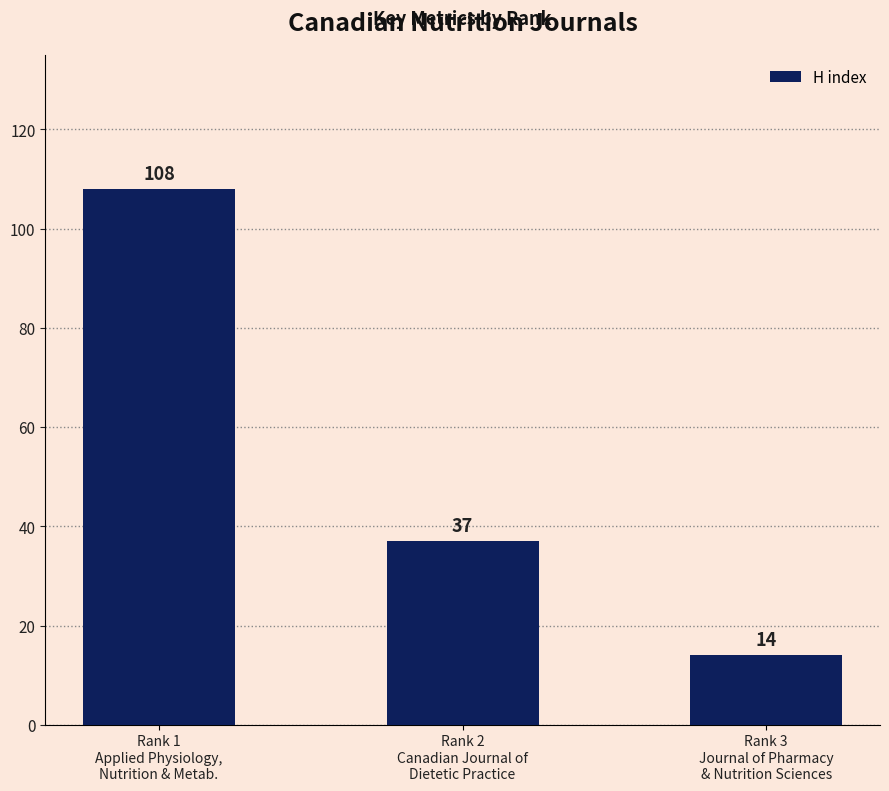

How many categories are shown in the chart?

3